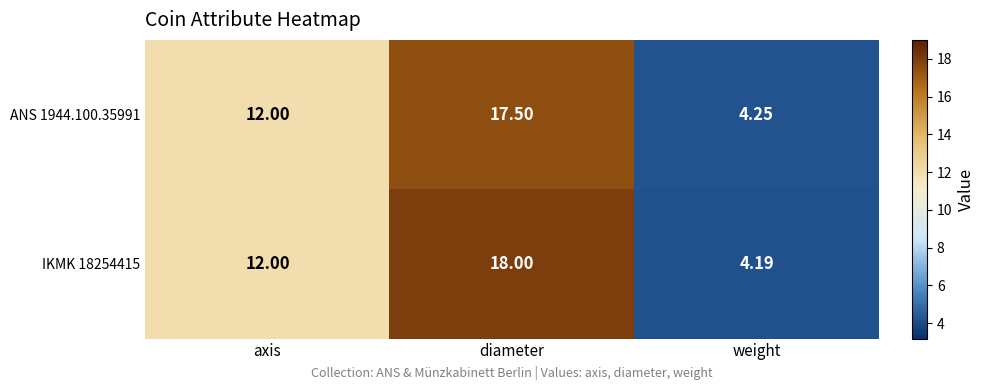

Which category has the highest value in the IKMK 18254415 series?

diameter